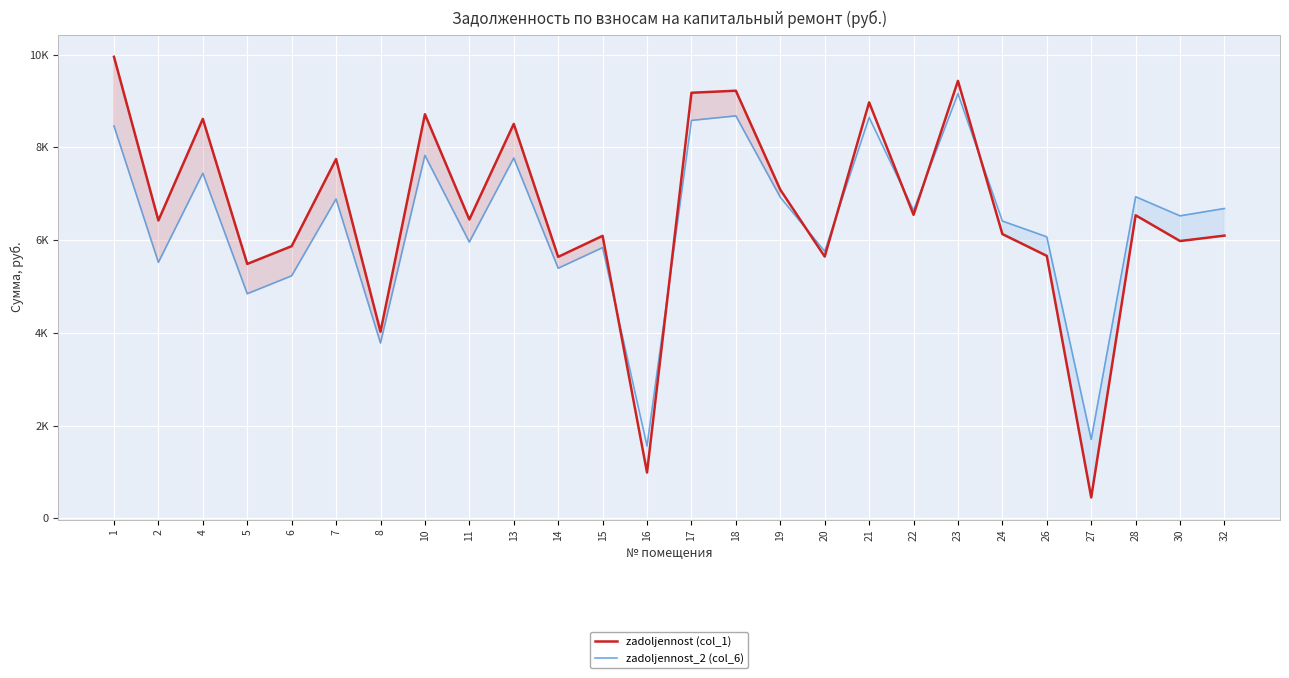

What is the sum of the zadoljennost_2 (col_6) values at 8 and 27?

5483.8